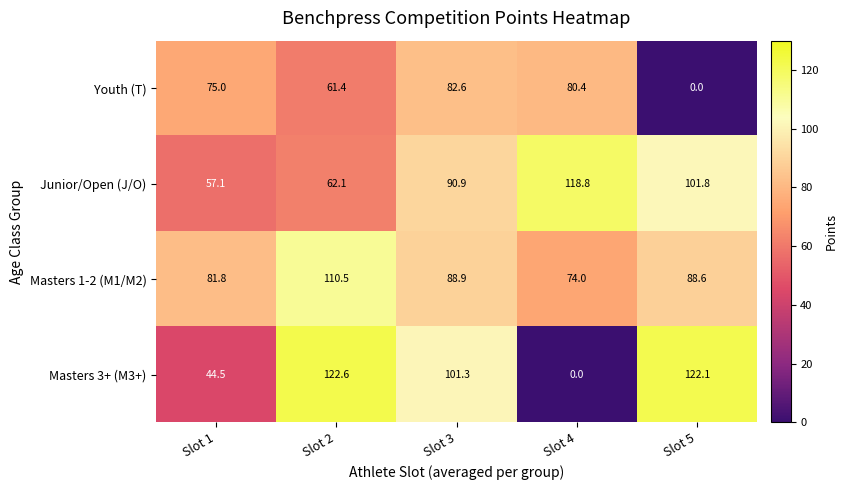

Between Slot 3 and Slot 5, which series saw the biggest shift?

Youth (T)